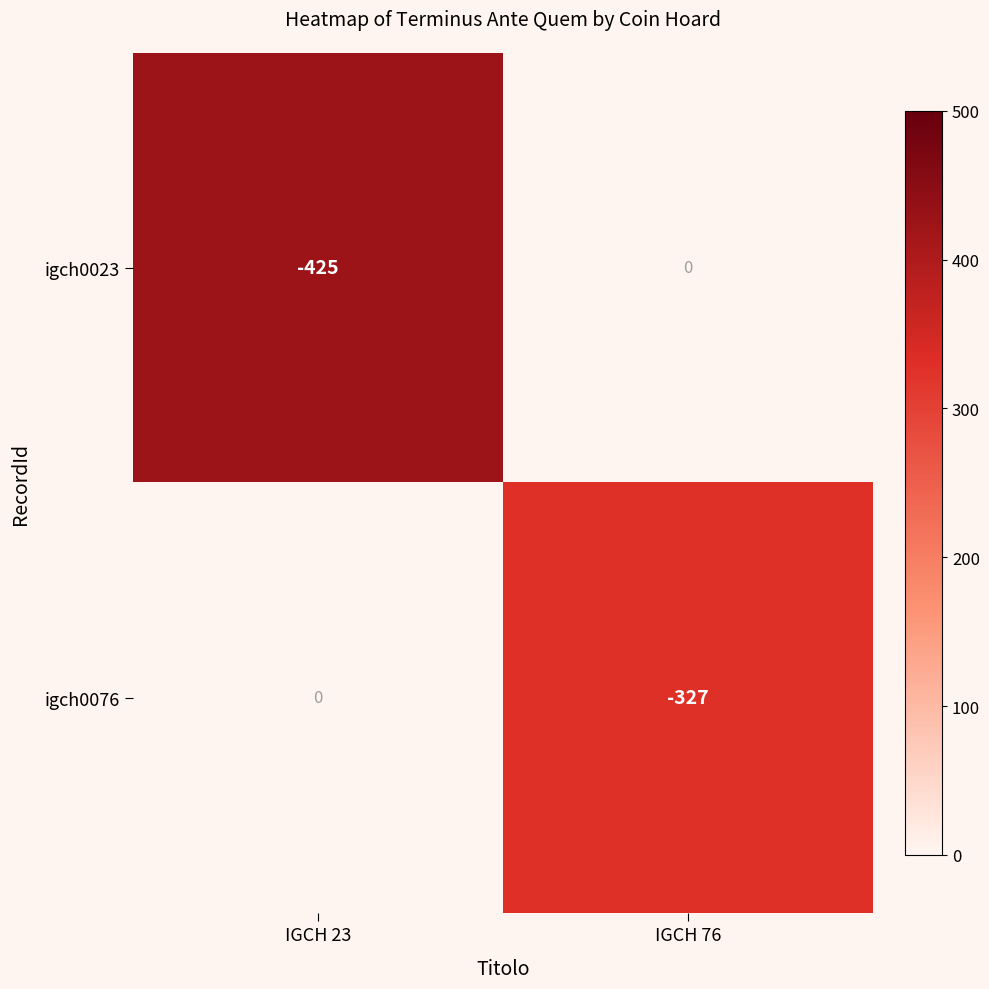

The value of igch0023 at IGCH 76 is 0. True or false?

True